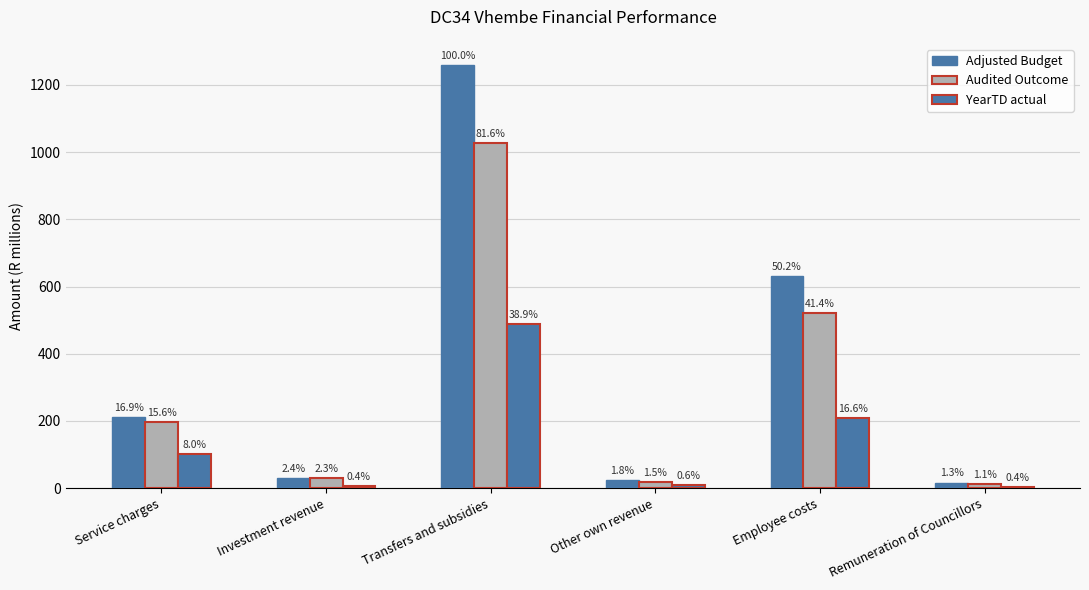

Is the value of Adjusted Budget at Other own revenue greater than the value of YearTD actual at Investment revenue?

Yes